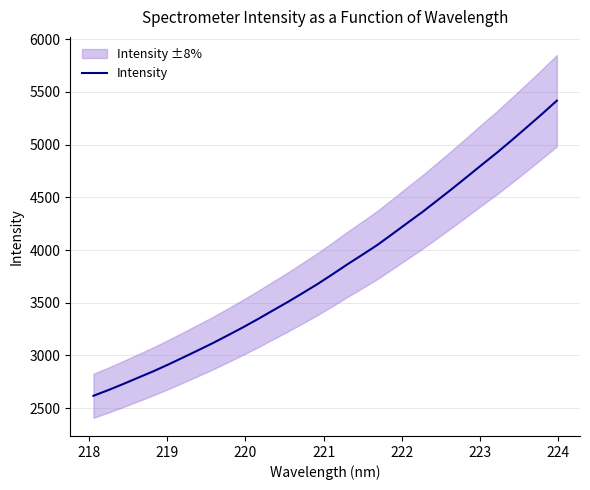

What is the highest value of the Intensity series?

5417.4